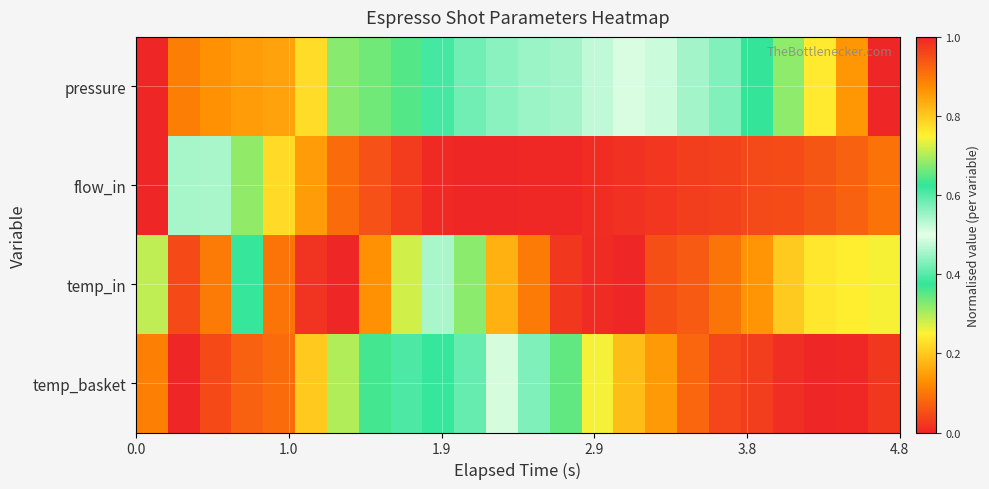

List the series in order of their peak value, lowest first.

pressure, flow_in, temp_in, temp_basket